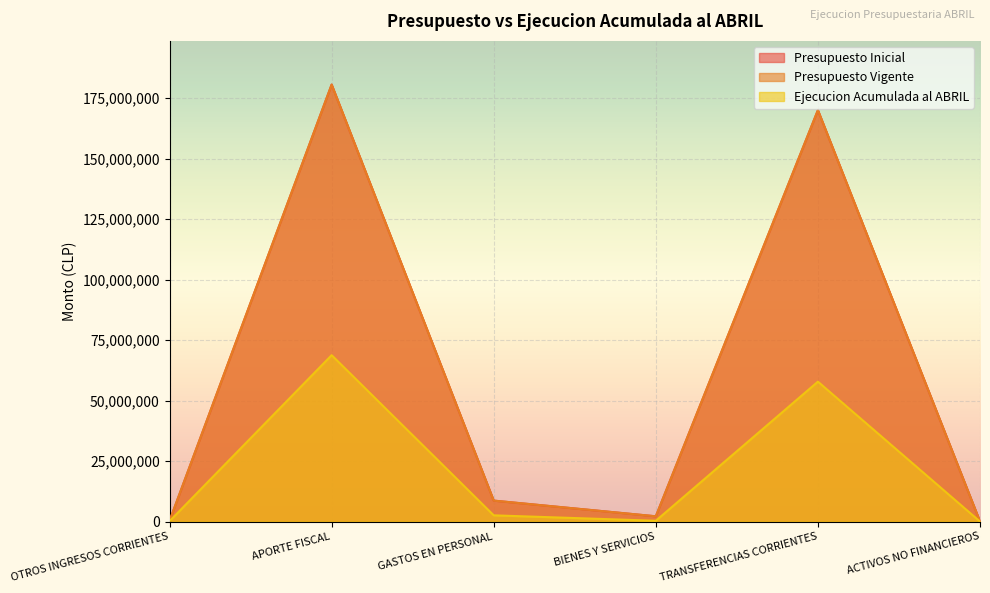

Which label corresponds to the smallest value in the chart?

ACTIVOS NO FINANCIEROS